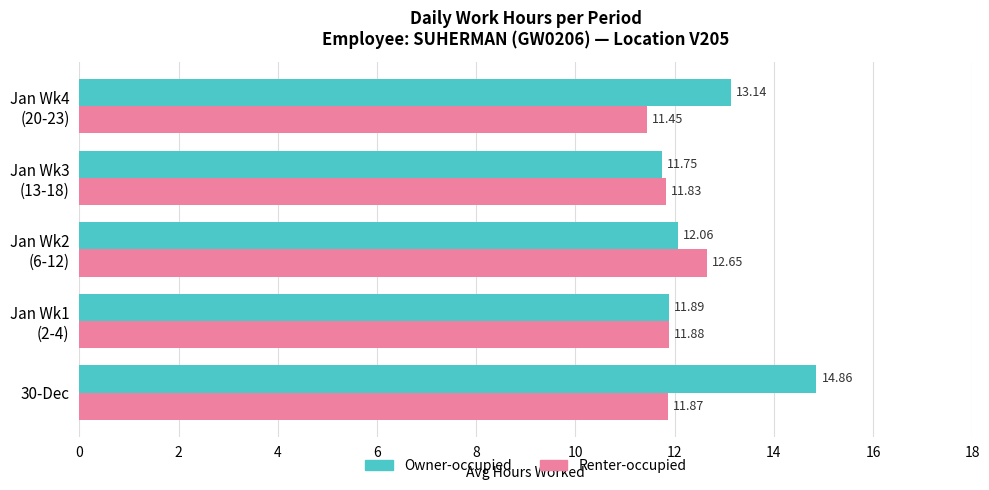

Which series has the widest spread of values?

Owner-occupied